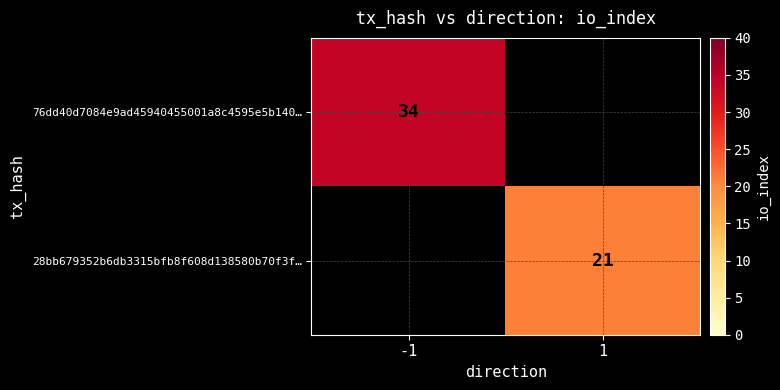

The value of 28bb679352b6db3315bfb8f608d138580b70f3f… at 1 is 10. True or false?

False